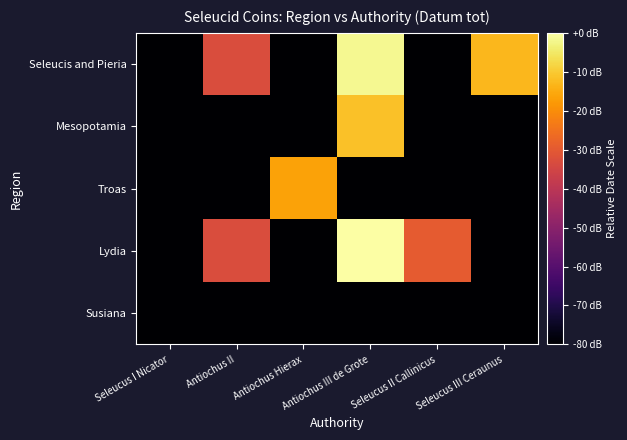

What is the spread (max minus min) of values at Seleucus III Ceraunus?

67.0